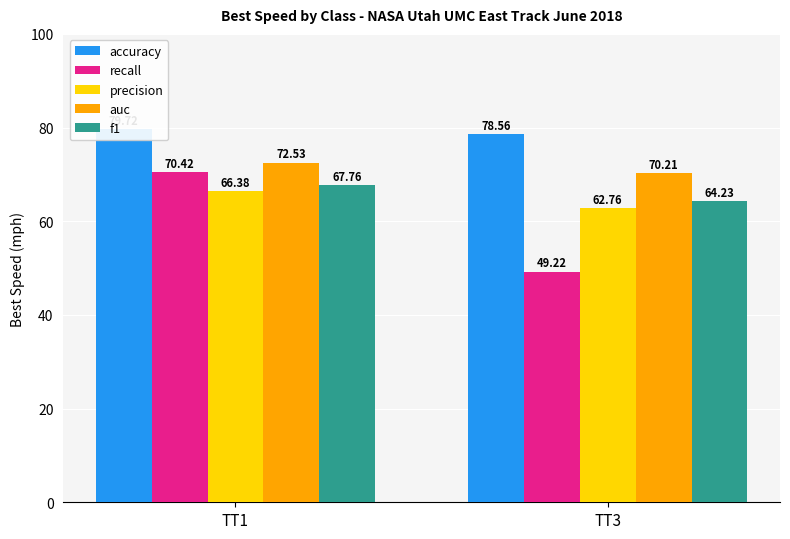

What are all the series names shown in the legend?

accuracy, recall, precision, auc, f1